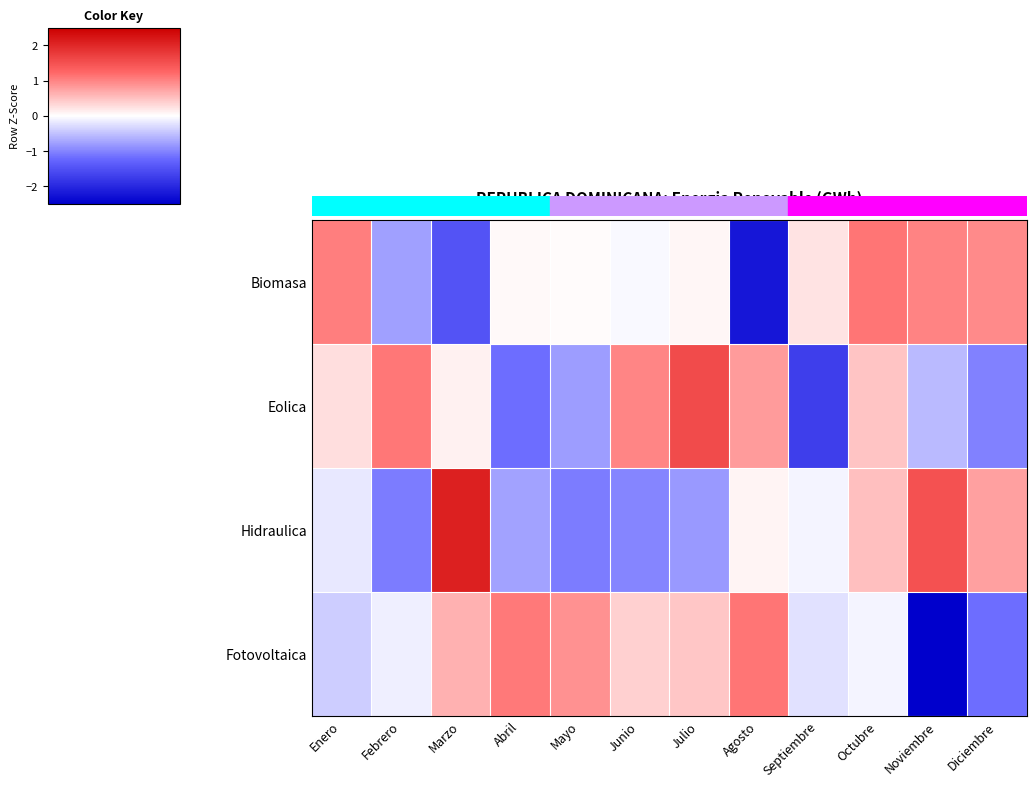

How many categories are shown in the chart?

12